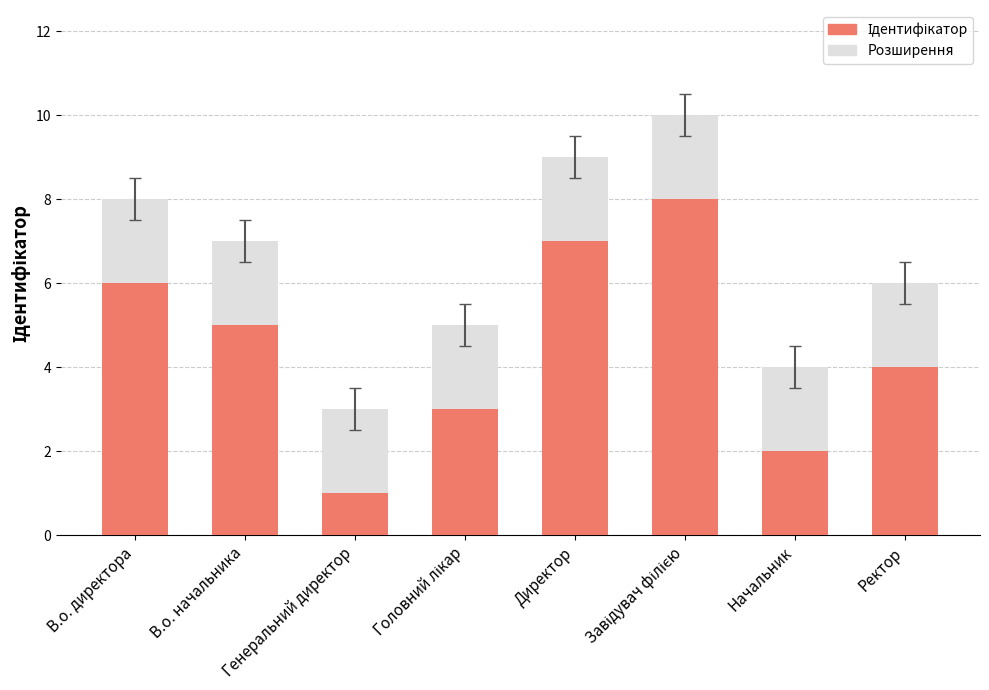

What is the difference between the maximum and second lowest values?

6